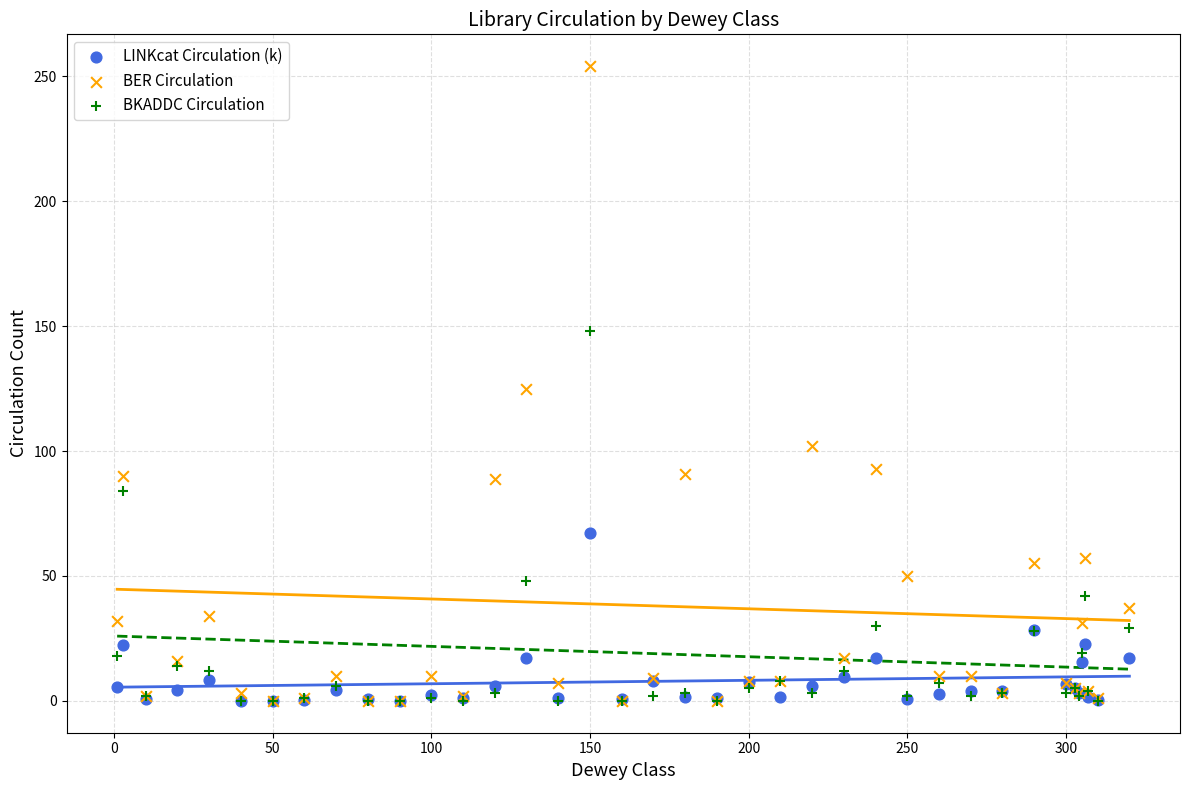

In the BKADDC Circulation series, what Y value is closest to 74?

84.0